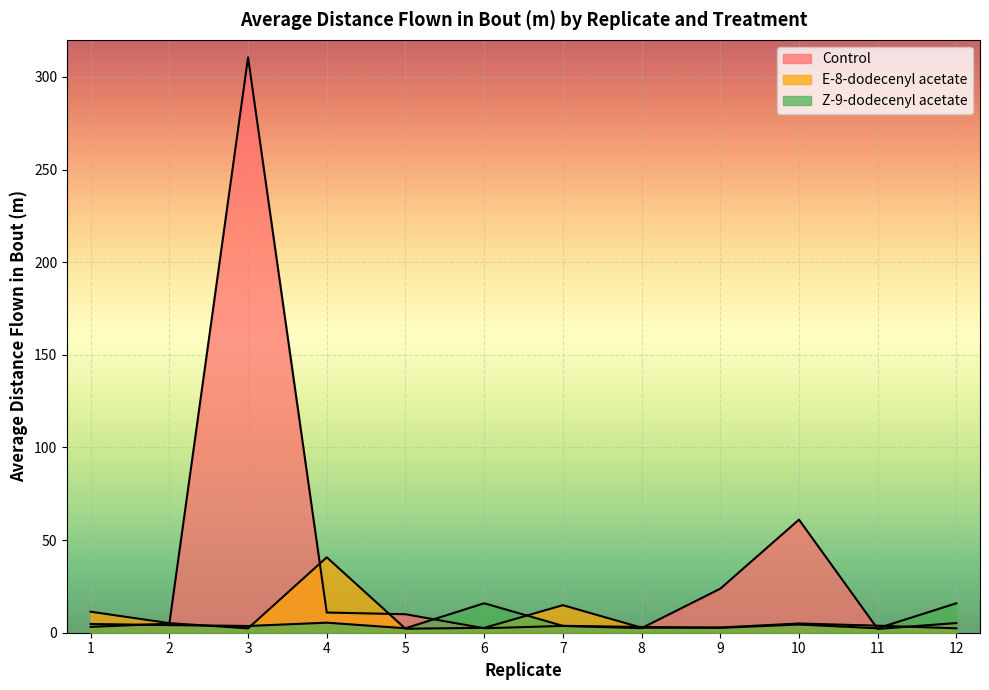

Reading left to right, what are all the values shown in this chart?

Control: 3.2	4.9	310.5	10.9	10.0	2.4	3.7	2.5	23.7	61.0	2.1	5.2
E-8-dodecenyl acetate: 11.3	5.2	2.4	40.7	2.2	2.6	14.9	2.7	2.8	5.0	3.8	2.4
Z-9-dodecenyl acetate: 4.7	4.1	3.6	5.4	2.4	15.9	3.7	3.1	2.6	4.4	2.4	15.9